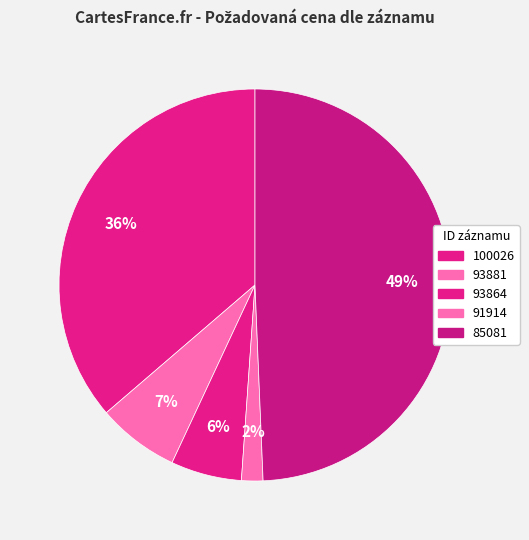

To the nearest percent, what portion does 93864 represent?

6%